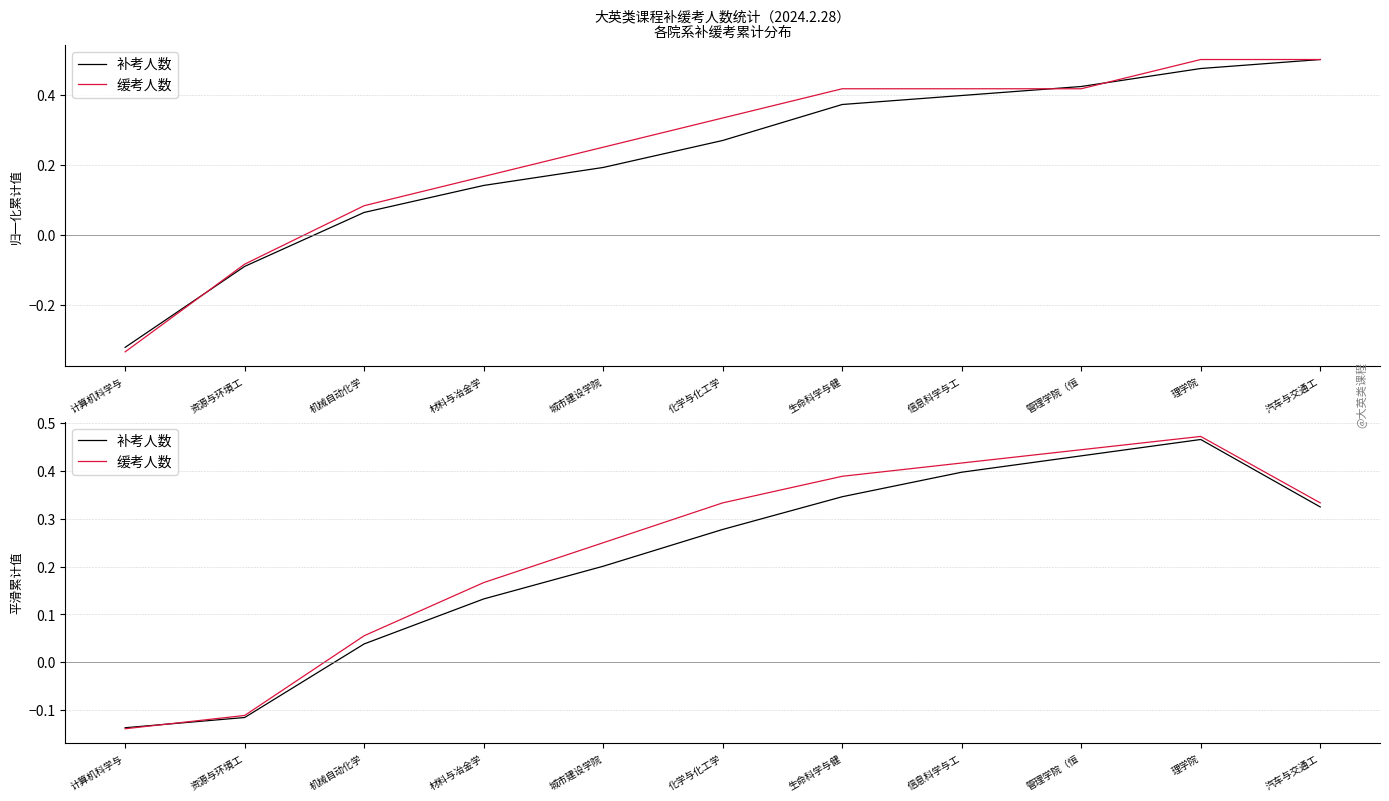

Between 资源与环境工 and 机械自动化学, which series saw the biggest shift?

缓考人数